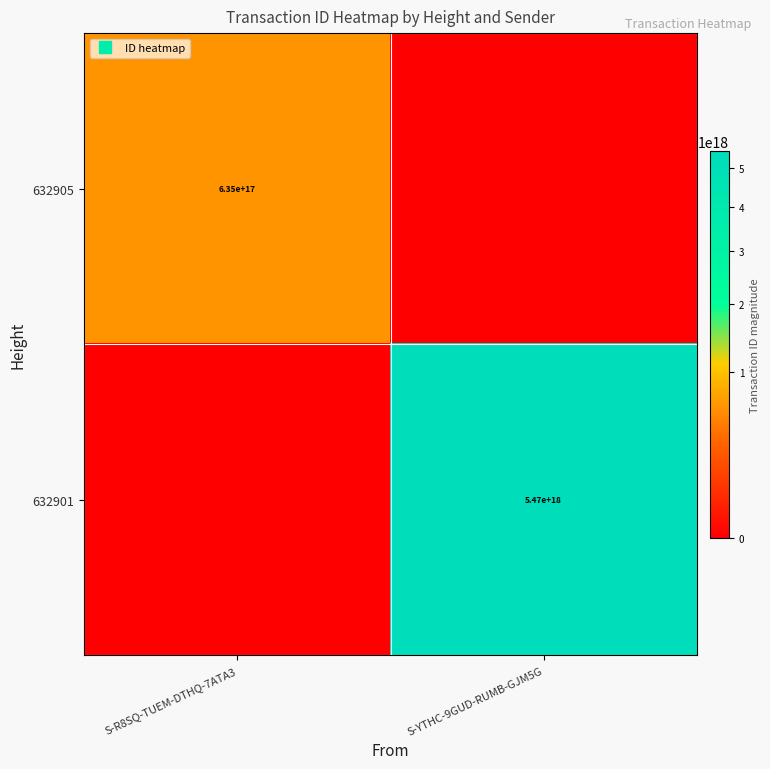

How many values in 632905 are above zero?

1